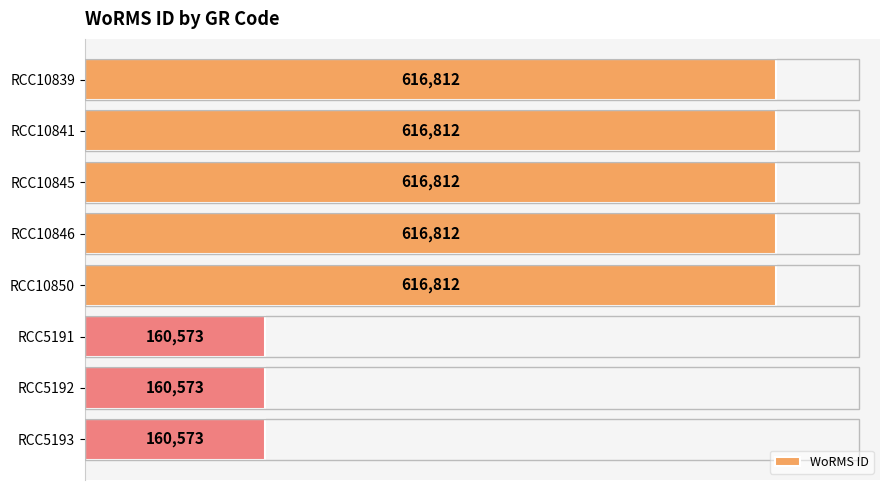

Which has a higher value, RCC10845 or RCC5191?

RCC10845